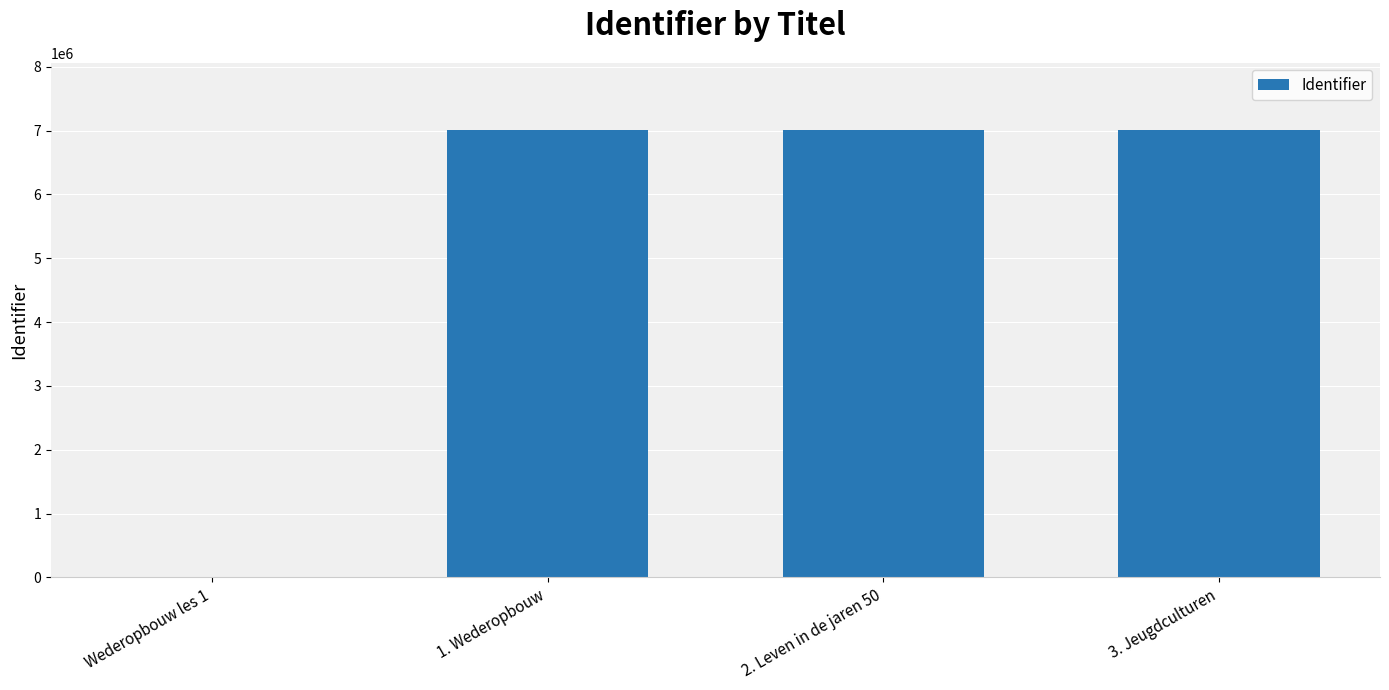

Between Wederopbouw les 1 and 3. Jeugdculturen, which is larger?

3. Jeugdculturen